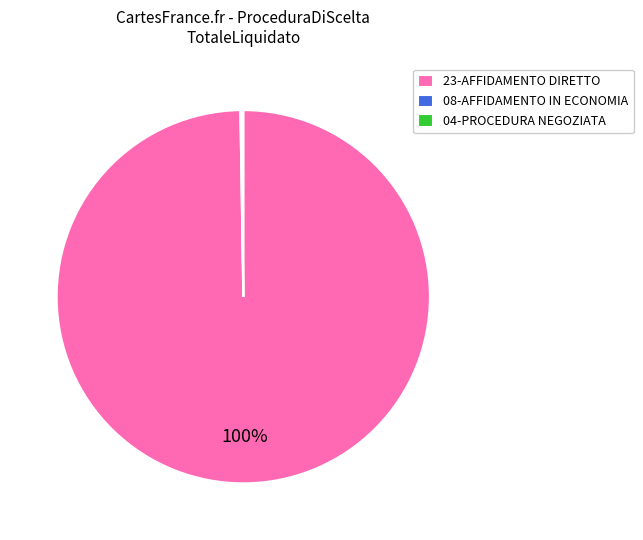

Is 23-AFFIDAMENTO DIRETTO the majority of the pie?

Yes